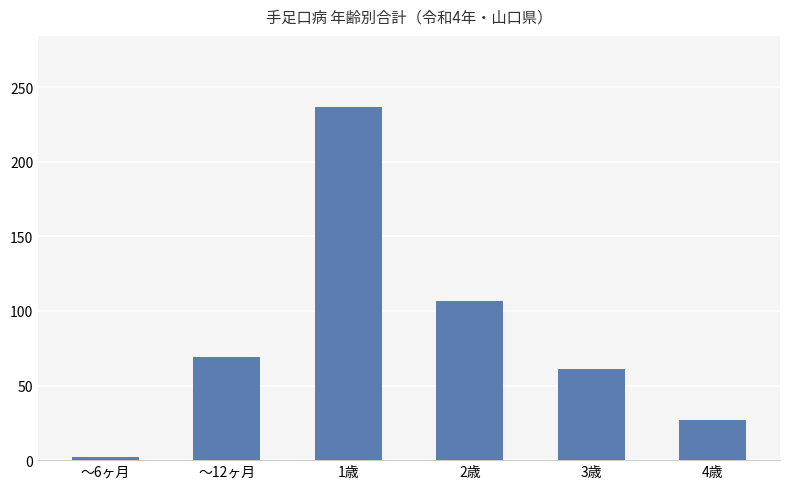

What is the ratio of the value at ～12ヶ月 to the value at 2歳?

0.6